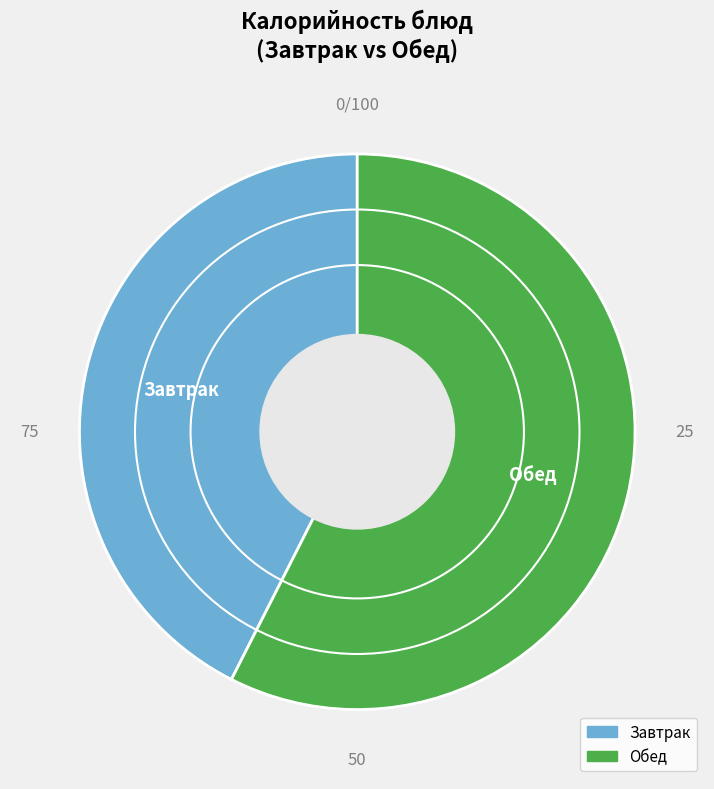

Is there a majority slice in this chart?

Yes